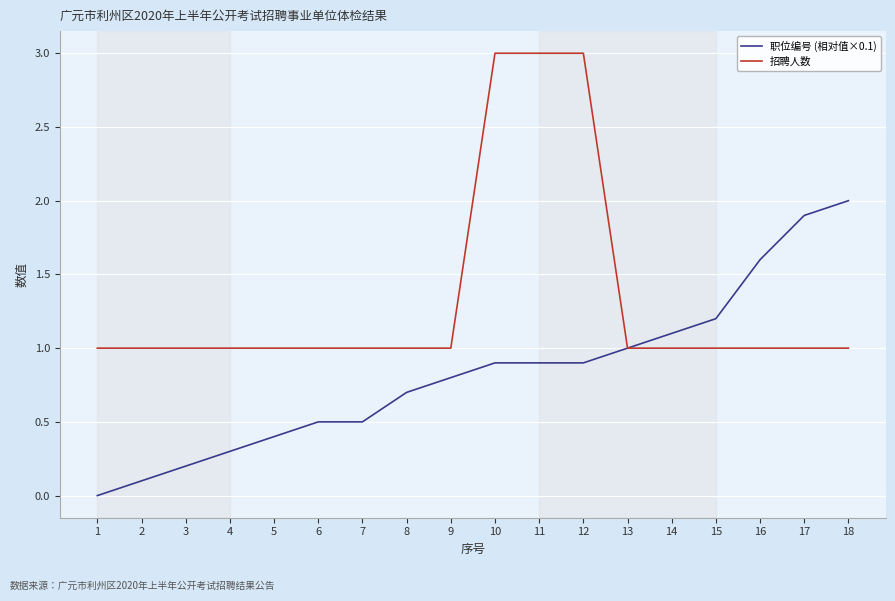

Reading right to left, transcribe all the data shown in this chart.

职位编号 (相对值×0.1): 2.0	1.9	1.6	1.2	1.1	1.0	0.9	0.9	0.9	0.8	0.7	0.5	0.5	0.4	0.3	0.2	0.1	0.0
招聘人数: 1.0	1.0	1.0	1.0	1.0	1.0	3.0	3.0	3.0	1.0	1.0	1.0	1.0	1.0	1.0	1.0	1.0	1.0